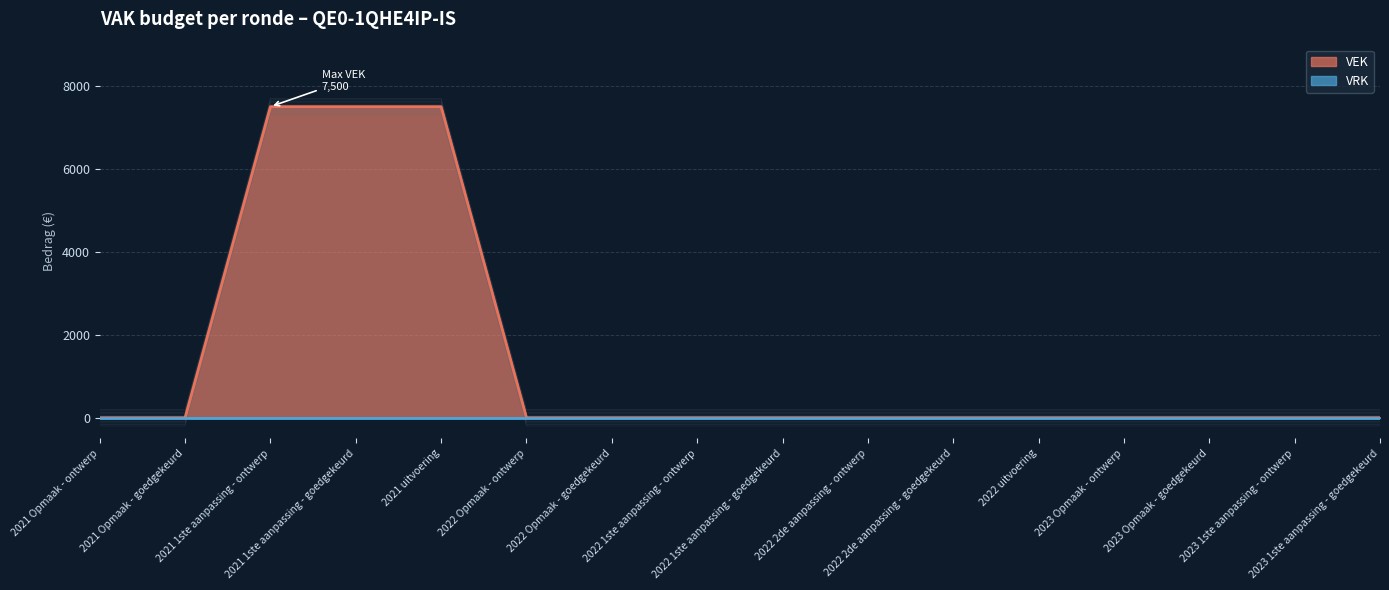

What is the difference between the second highest and minimum values?

7500